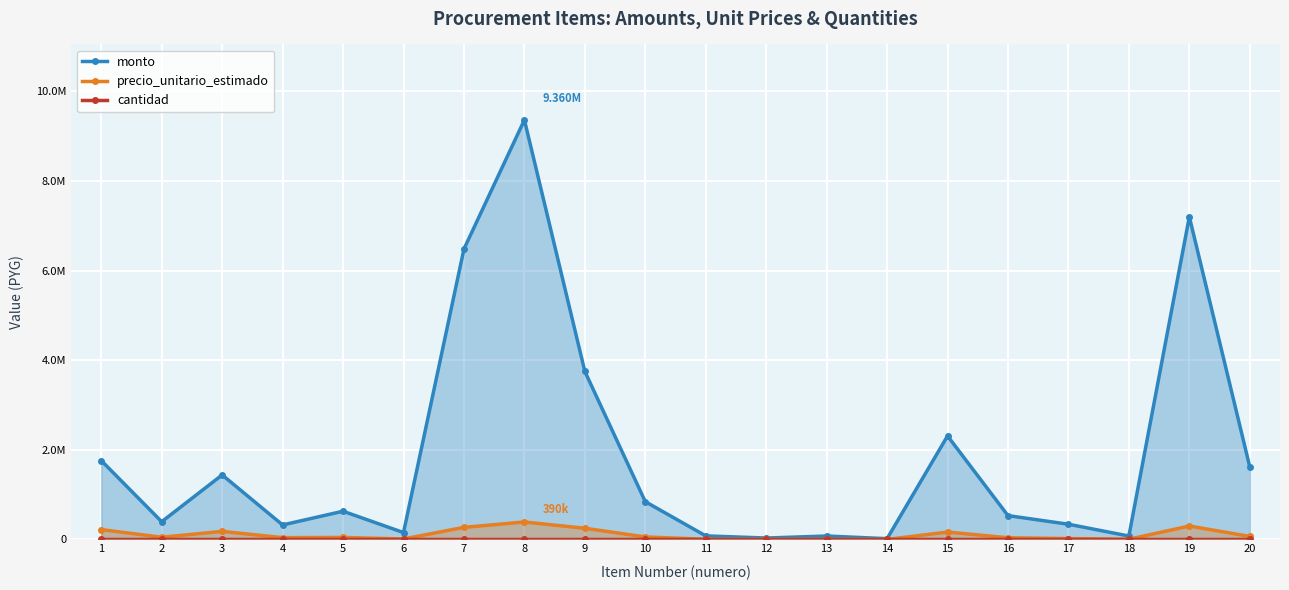

How many categories are shown in the chart?

20